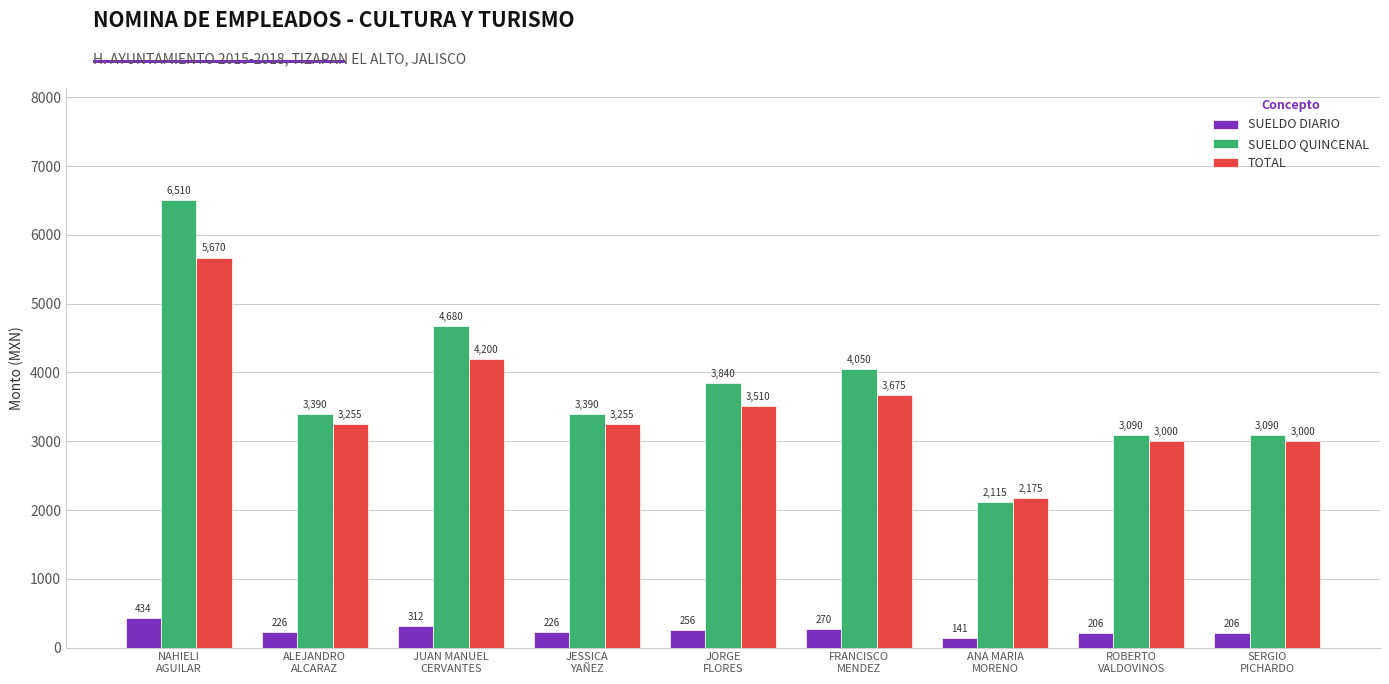

True or false: TOTAL has a value of 6480 at JUAN MANUEL
CERVANTES.

False